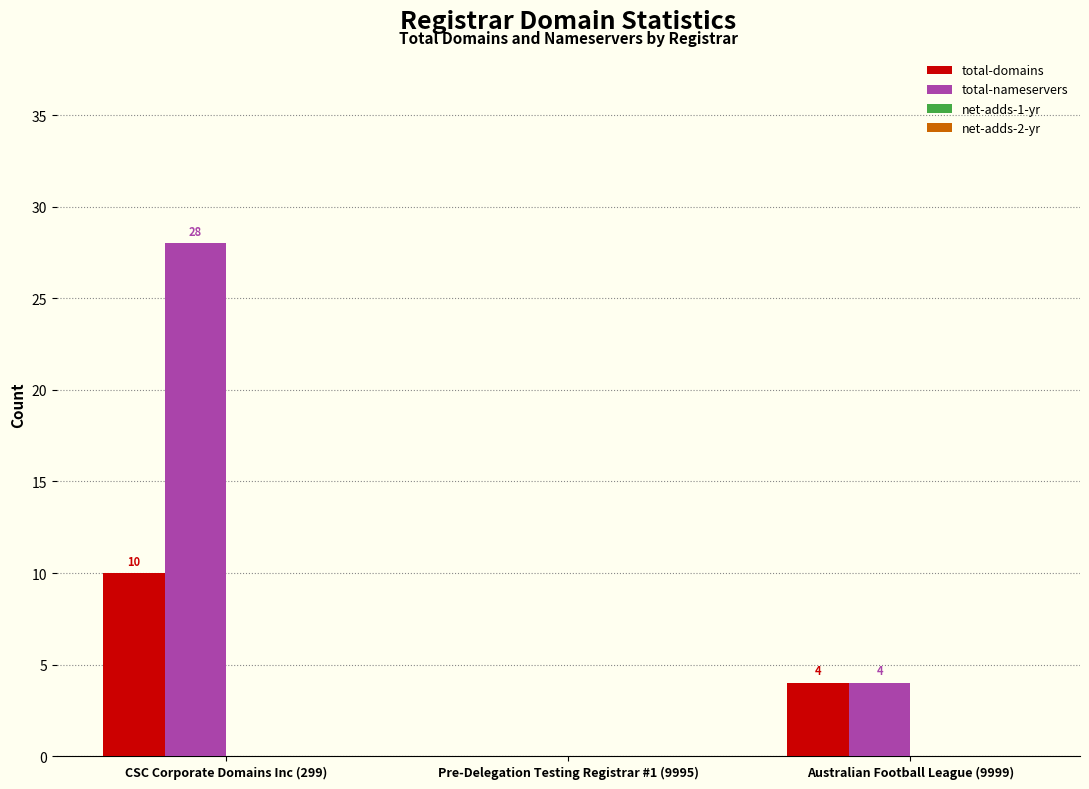

What is the greatest value displayed?

28